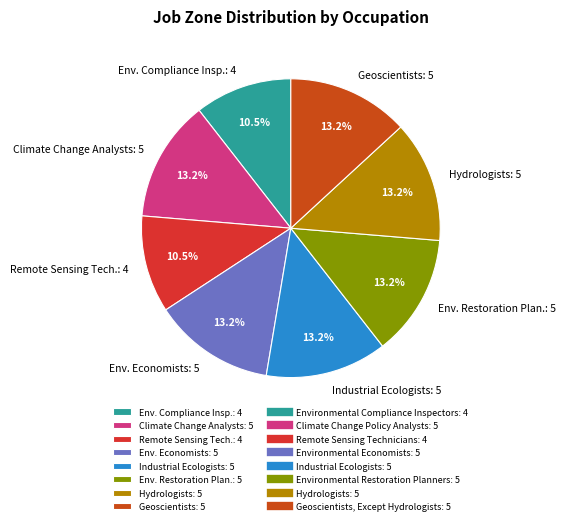

Is the sum of Env. Restoration Plan.: 5 and Env. Economists: 5 greater than half?

No